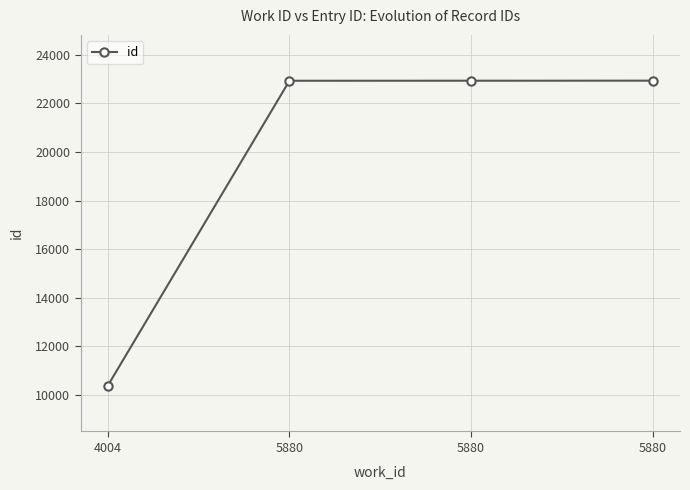

True or false: the data has more than 2 interior local peaks.

False